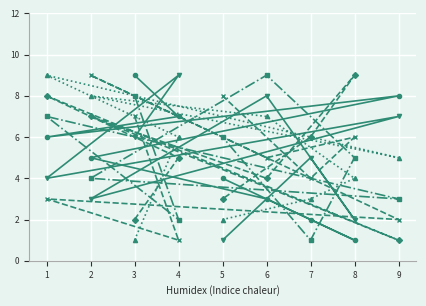

What is the average value of the col_4 series?

5